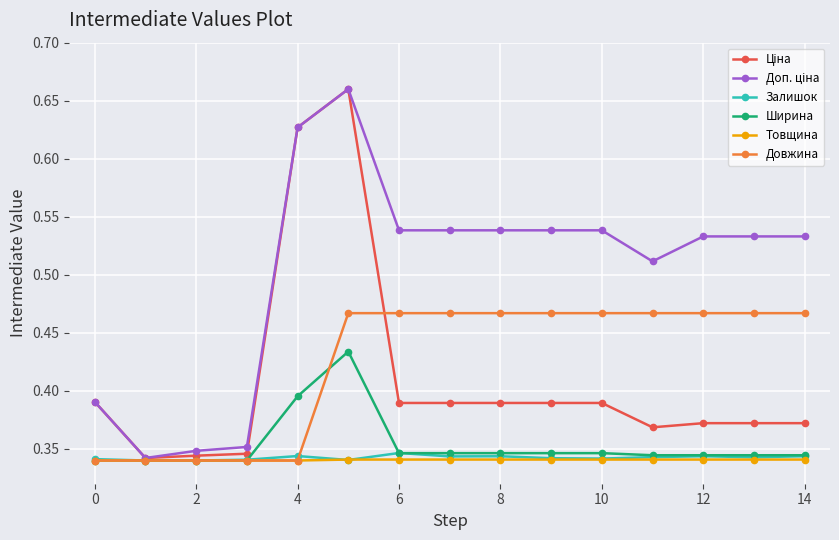

Does the chart display data point markers on the line(s)?

Yes